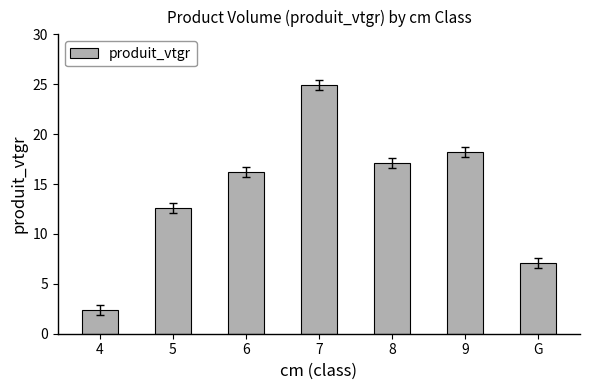

How many bars are there in total?

7